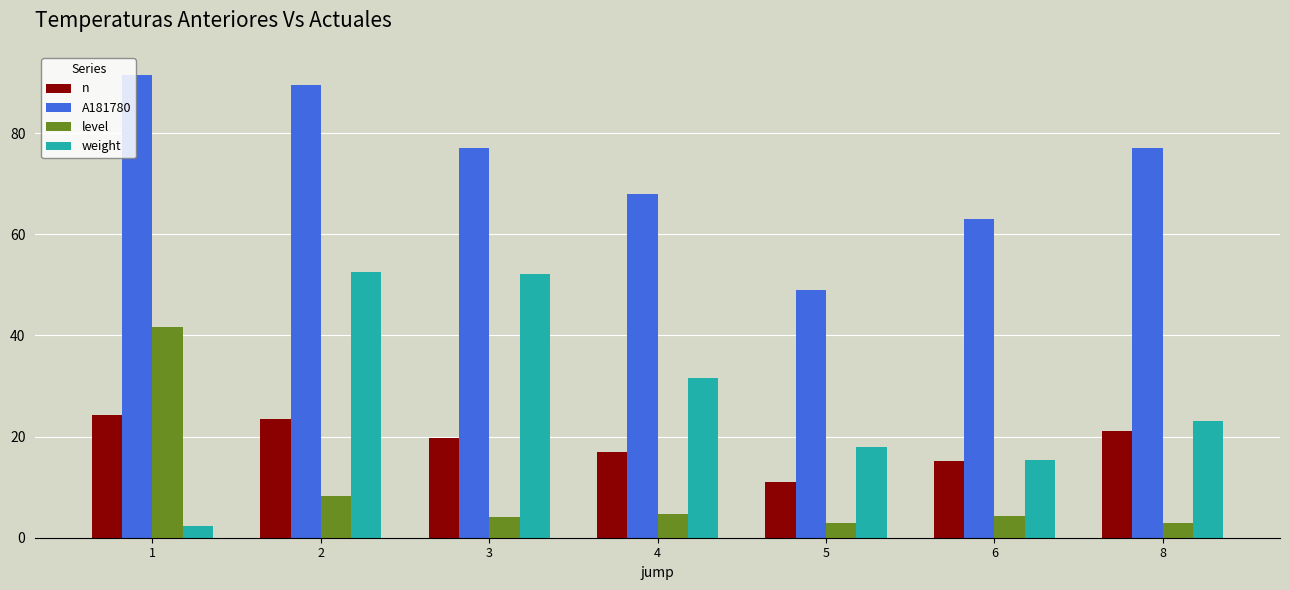

What is the difference between the maximum and second lowest values in the level series?

38.6